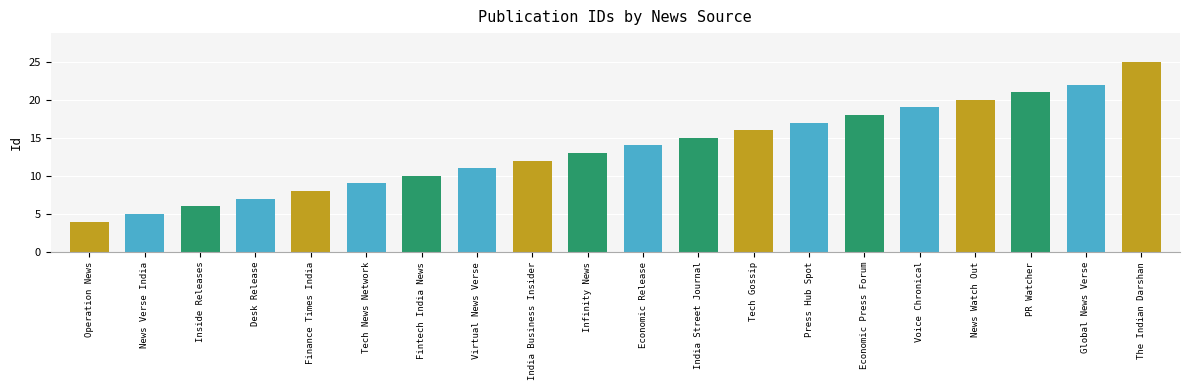

Reading left to right, transcribe all the data shown in this chart.

Operation News=4	News Verse India=5	Inside Releases=6	Desk Release=7	Finance Times India=8	Tech News Network=9	Fintech India News=10	Virtual News Verse=11	India Business Insider=12	Infinity News=13	Economic Release=14	India Street Journal=15	Tech Gossip=16	Press Hub Spot=17	Economic Press Forum=18	Voice Chronical=19	News Watch Out=20	PR Watcher=21	Global News Verse=22	The Indian Darshan=25